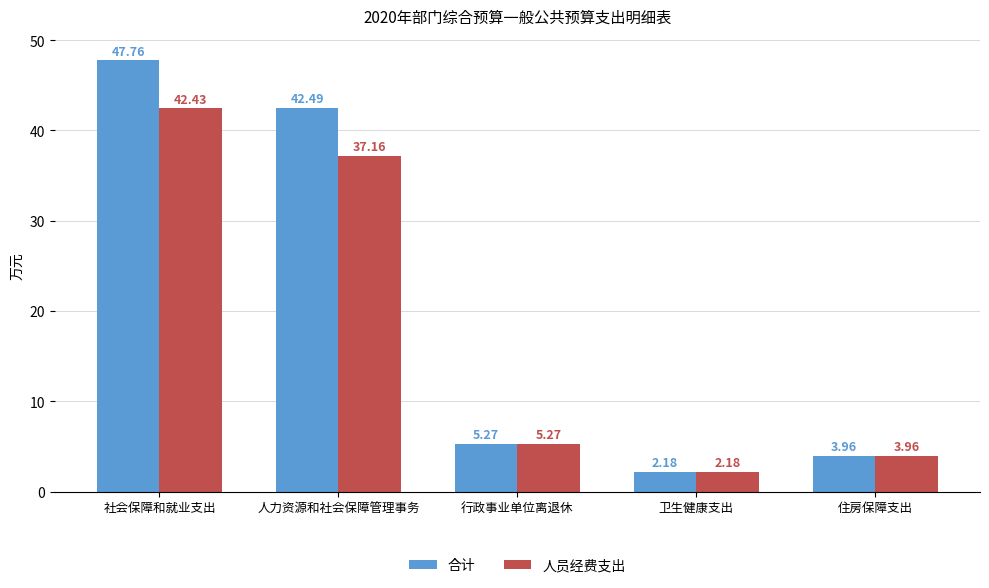

What is the sum of all 合计 values?

101.7